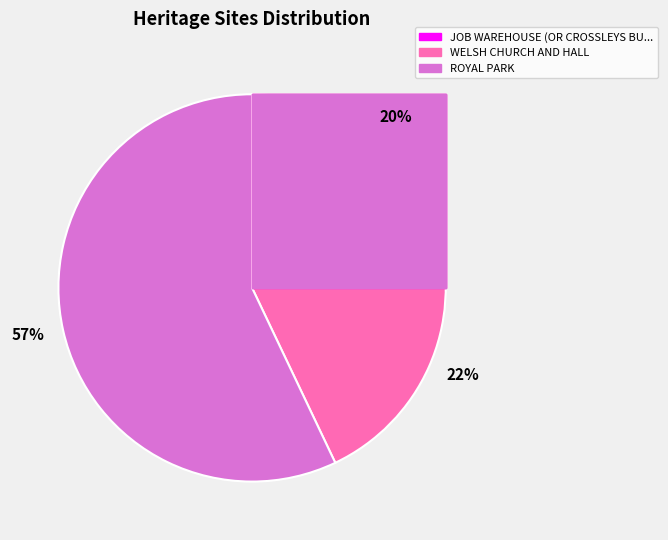

Rank the categories by value from lowest to highest.

JOB WAREHOUSE (OR CROSSLEYS BUILDING), WELSH CHURCH AND HALL, ROYAL PARK